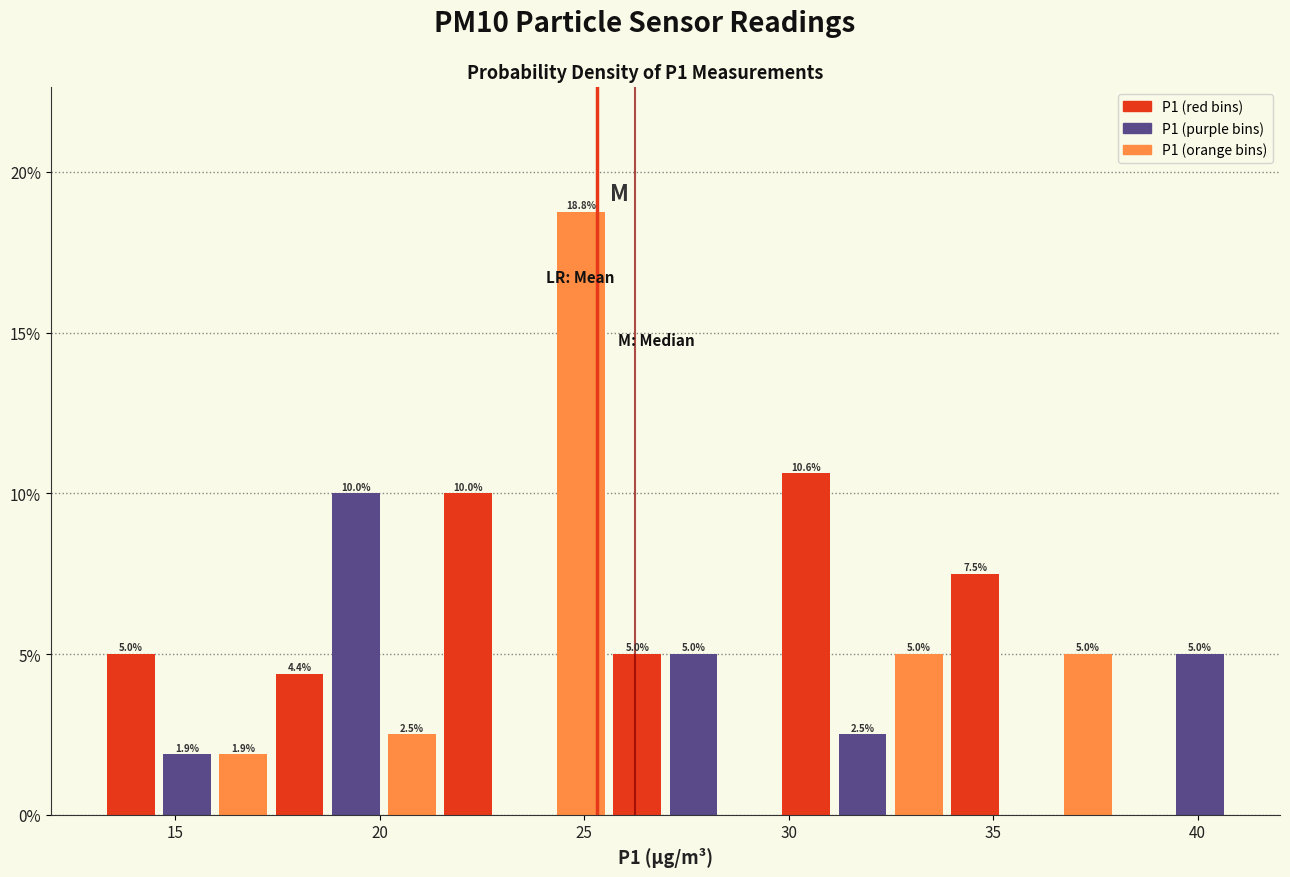

Around what value on the x-axis is the tallest bar? Give the approximate position of its centre, as read against the axis.

25.0